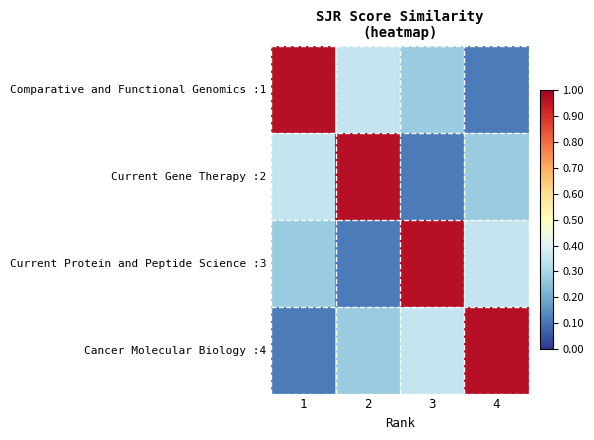

Which series has the largest total across all categories?

Comparative and Functional Genomics :1